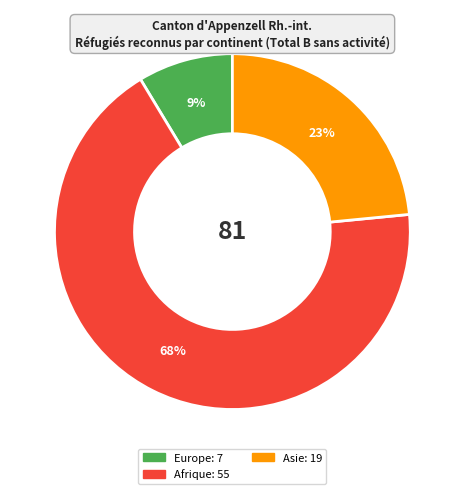

Is there a majority slice in this chart?

Yes